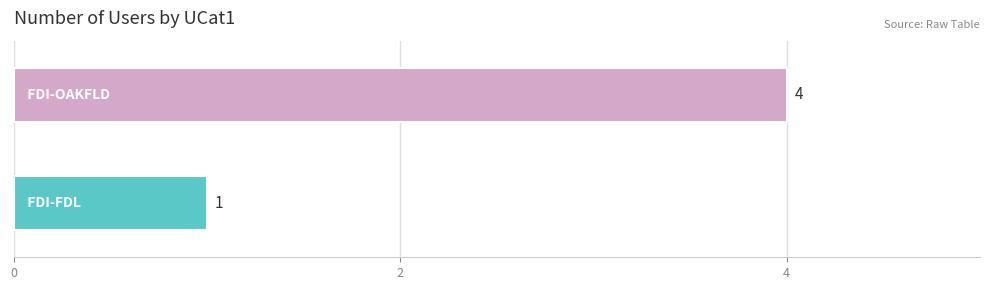

What is the difference between the maximum and minimum values?

3